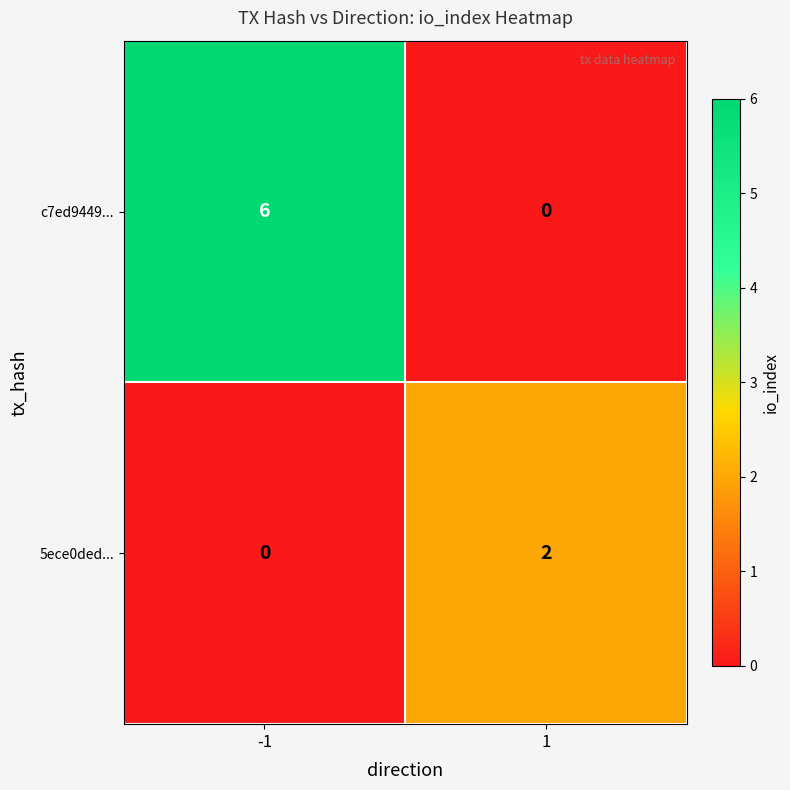

What is the sum of the c7ed9449... values at 1 and -1?

6